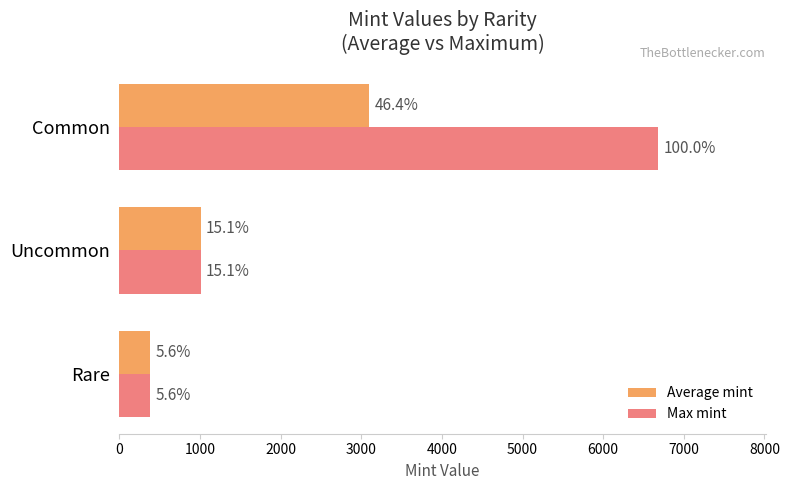

Which series has the largest total across all categories?

Max mint